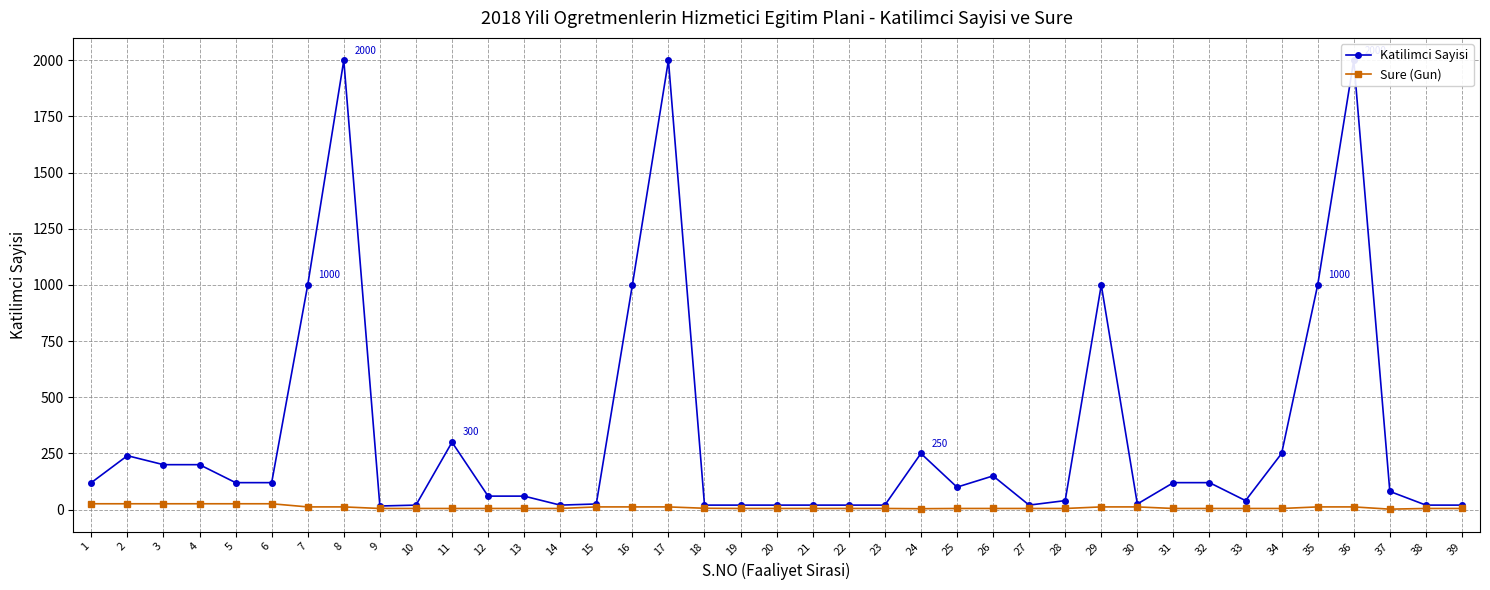

What is the maximum value shown in the chart?

2000